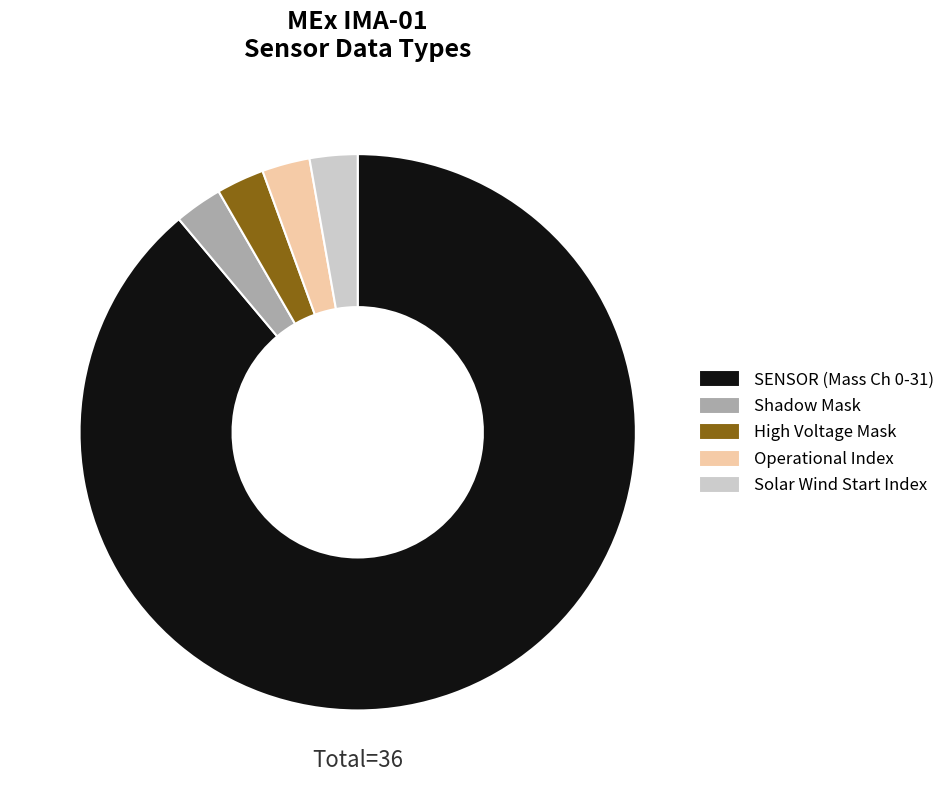

How many segments does this pie chart have?

5